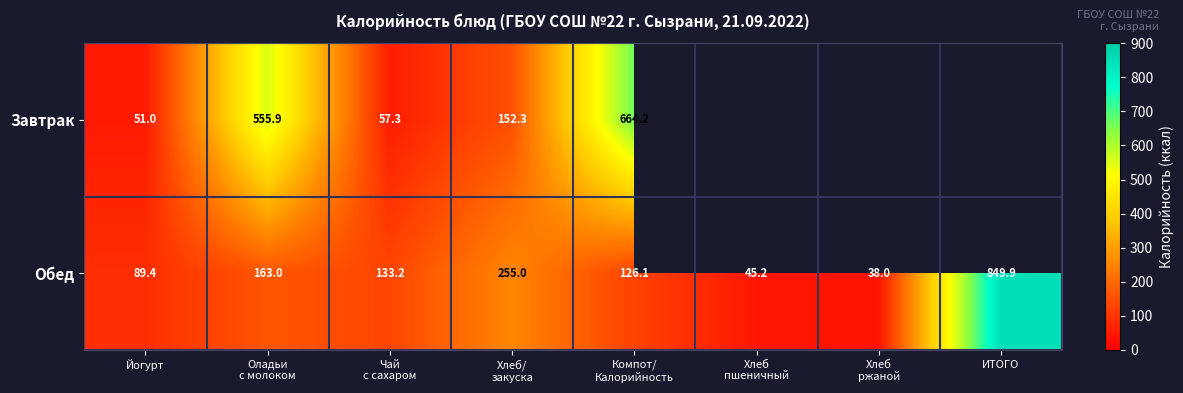

What is the sum of all Обед values?

1699.8